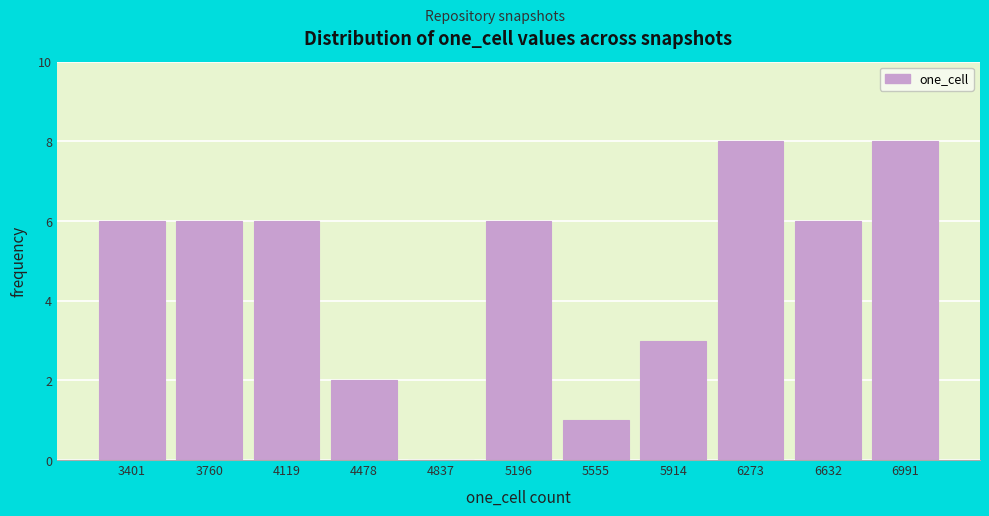

Reading left to right, list all the values displayed in this chart.

3401=6	3760=6	4119=6	4478=2	4837=0	5196=6	5555=1	5914=3	6273=8	6632=6	6991=8